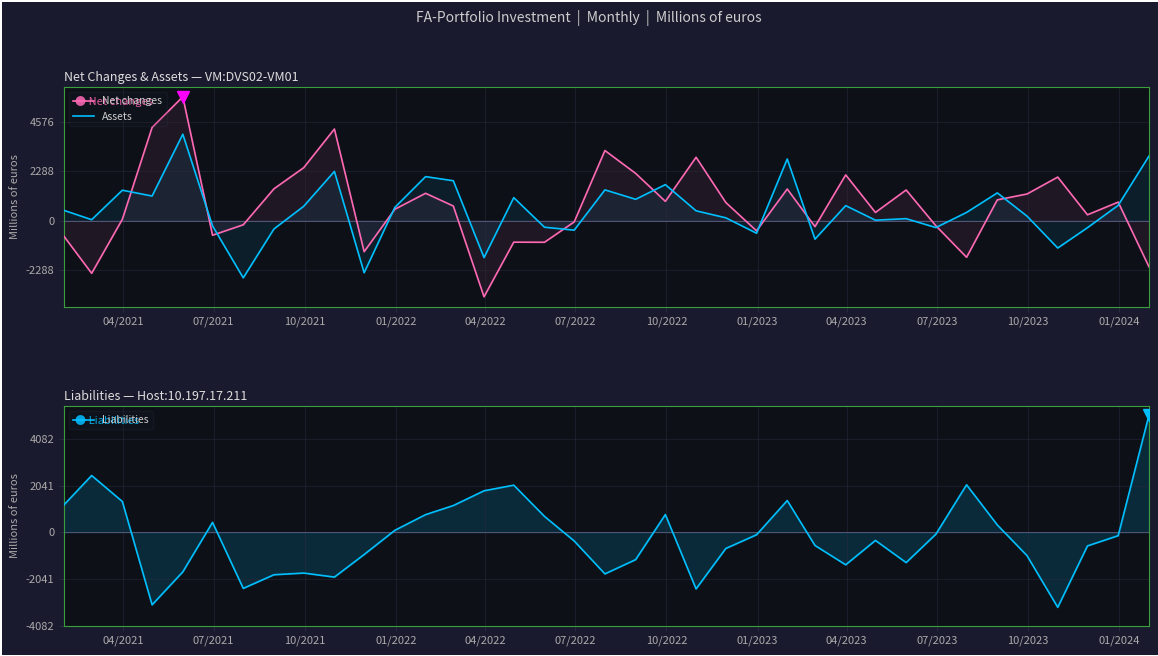

True or false: Net changes has more than 2 points higher than both neighbors.

True